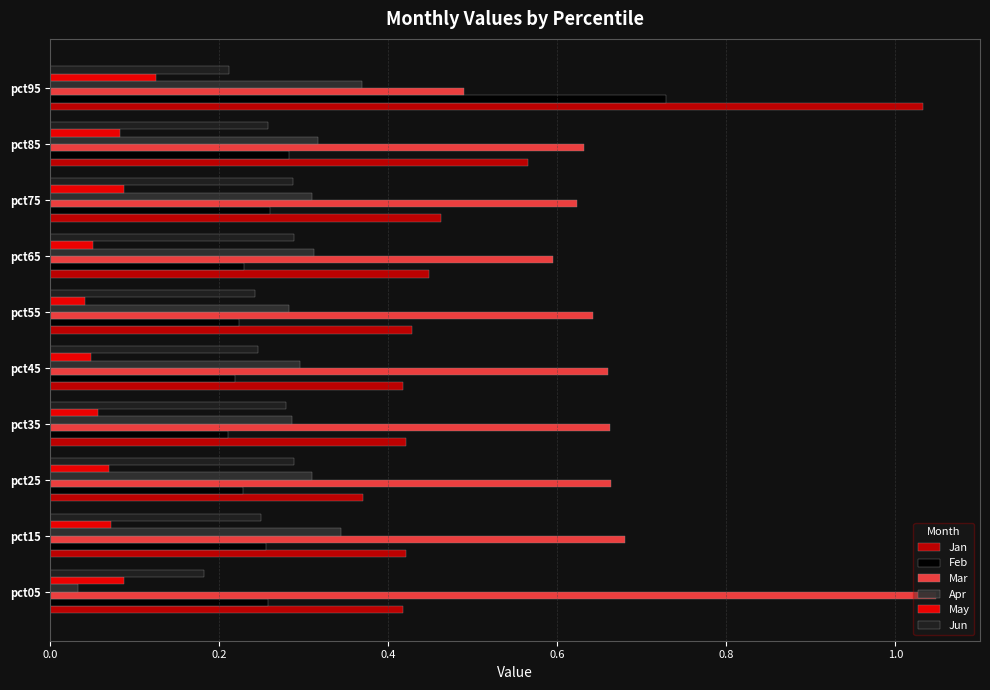

How many series are shown in this chart?

6